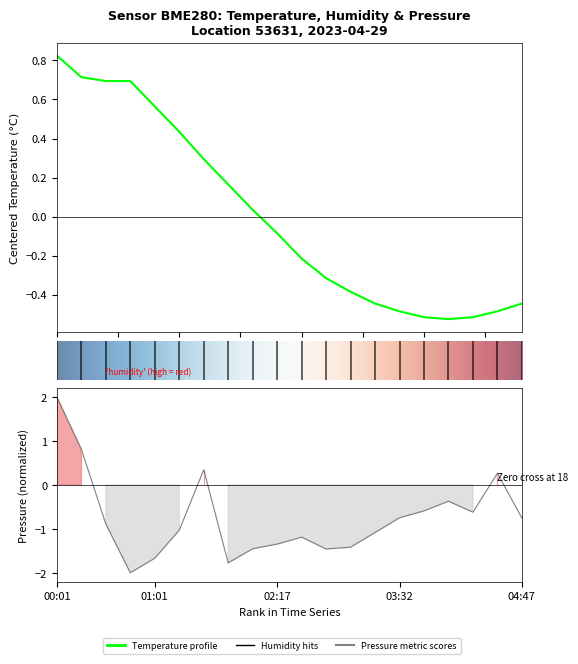

Which has a higher value, 19 or 7?

7